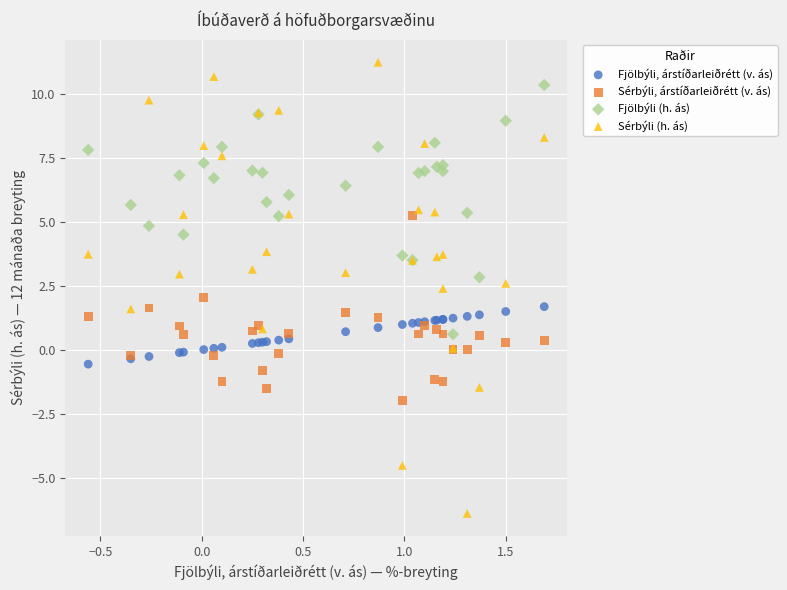

Which series contains the lowest Y value?

Sérbýli (h. ás)